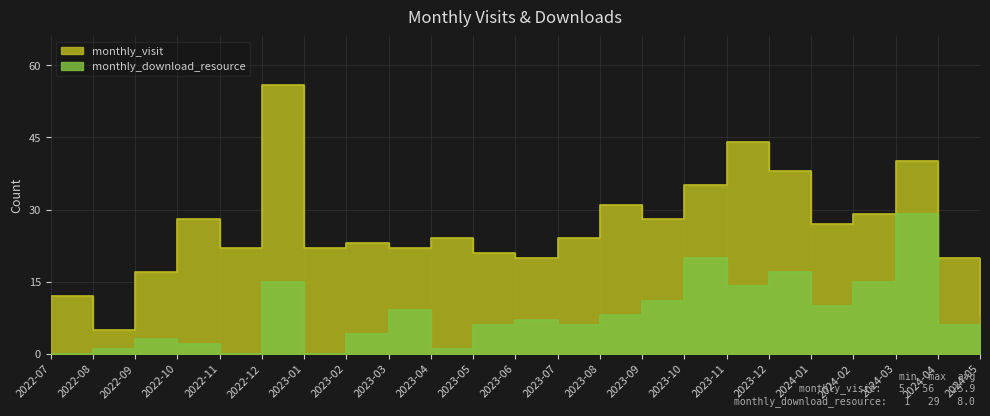

How many categories are shown in the chart?

23